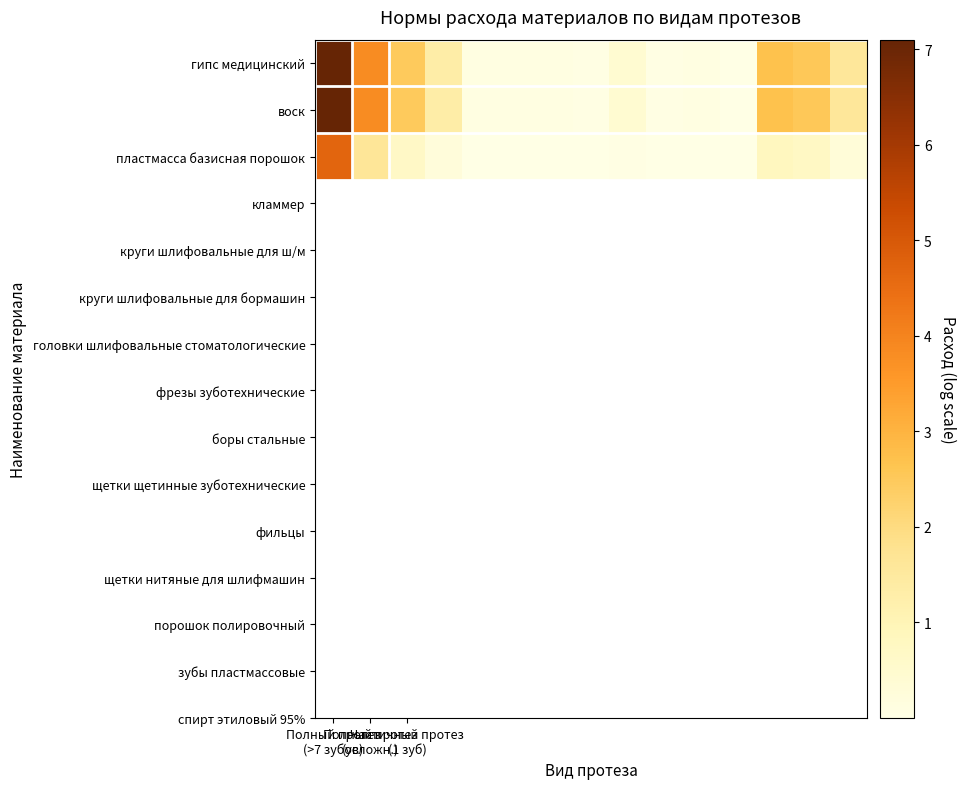

Count the number of categories in the chart.

15